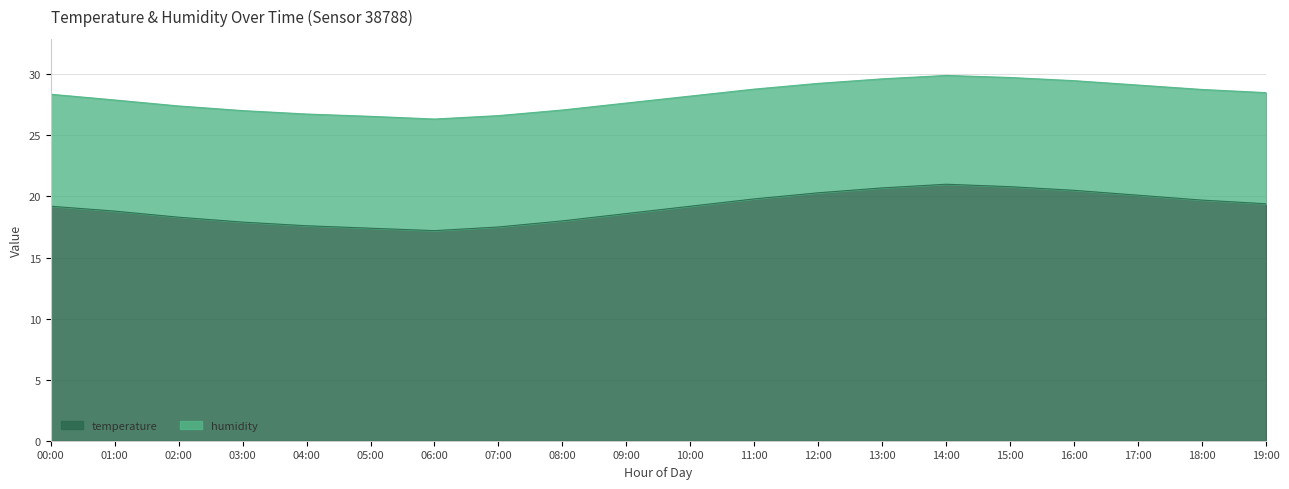

Which has a higher value, 12:00 or 01:00?

12:00